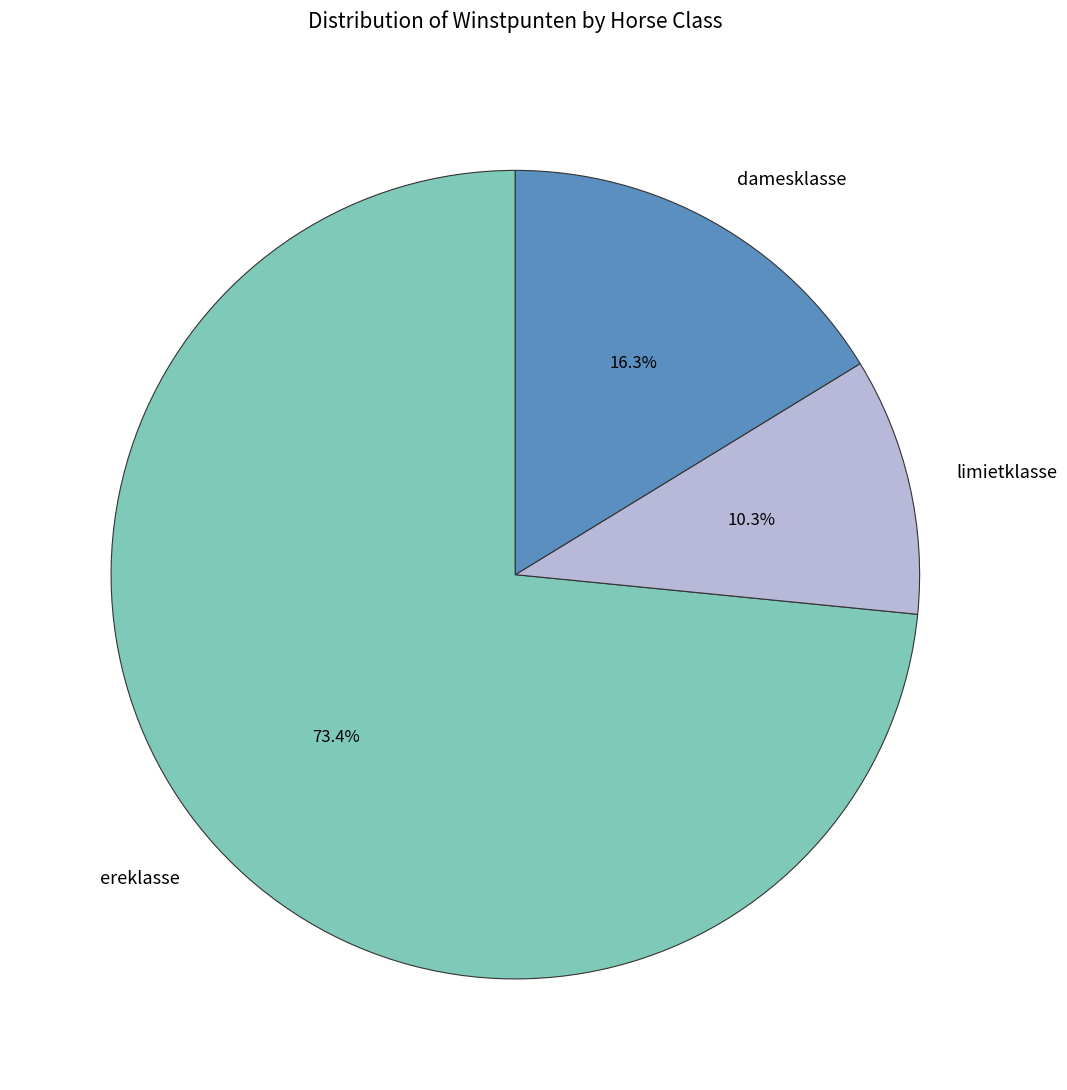

Rank the categories by value from lowest to highest.

limietklasse, damesklasse, ereklasse